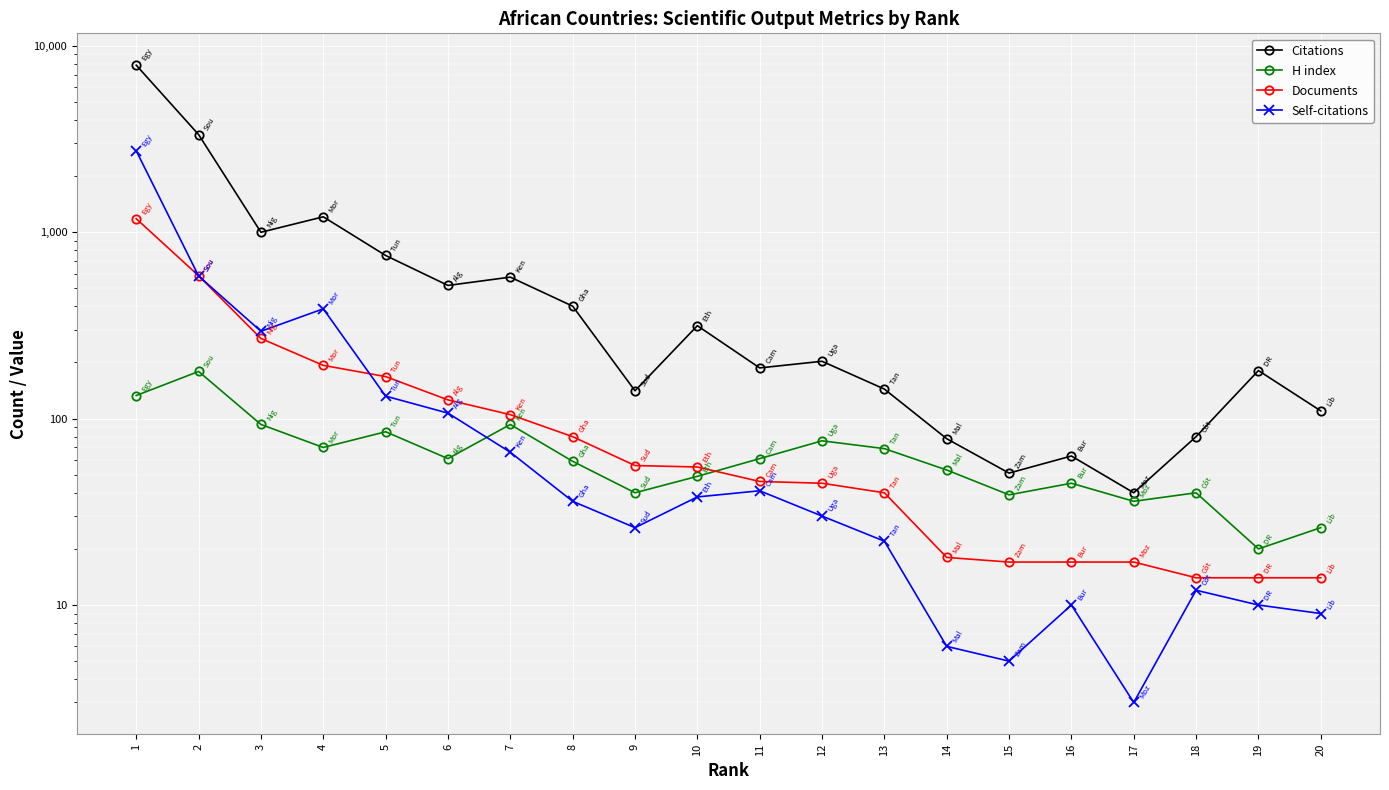

What is the value of the Citations point at the 2nd from the left?

3339